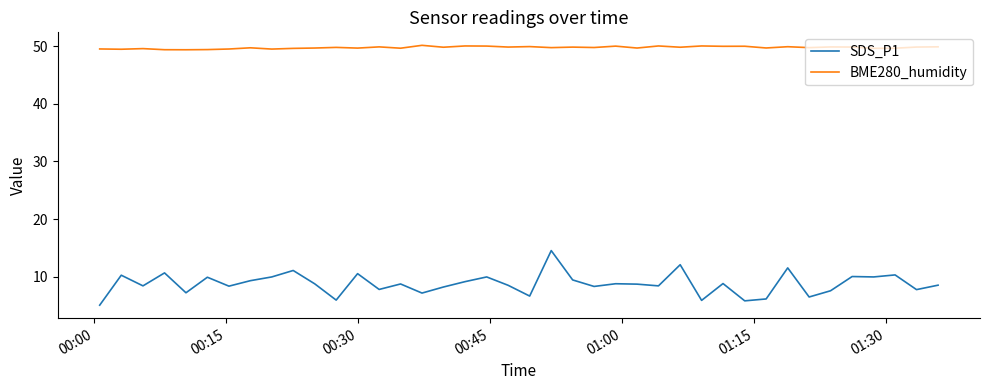

What is the highest value of the SDS_P1 series?

14.5